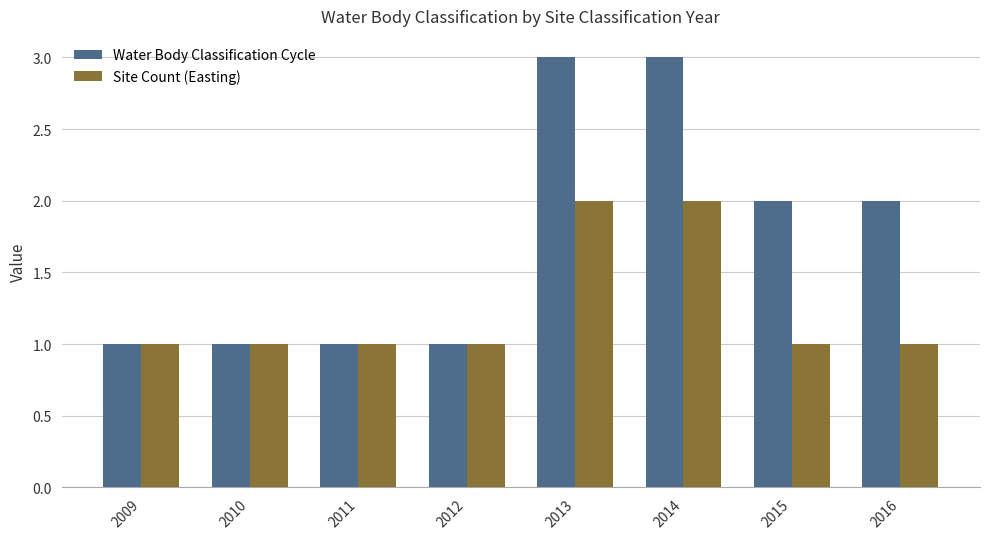

What is the total value across all series at 2011?

2